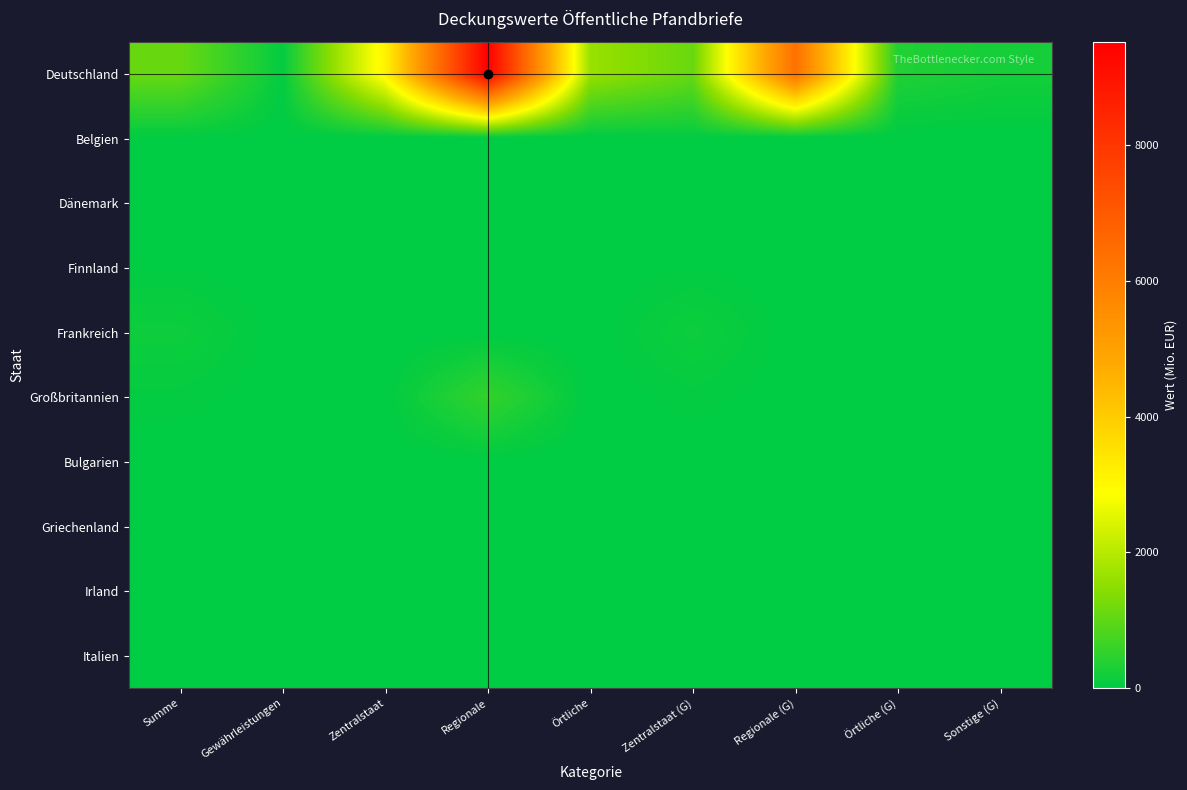

Reading right to left, list all the values displayed in this chart.

Deutschland: Sonstige (G)=227.1	Örtliche (G)=354.3	Regionale (G)=6373.4	Zentralstaat (G)=1104.8	Örtliche=1642.2	Regionale=9524.9	Zentralstaat=3107.9	Gewährleistungen=52.7	Summe=1104.8
Belgien: Sonstige (G)=0.0	Örtliche (G)=0.0	Regionale (G)=0.0	Zentralstaat (G)=25.1	Örtliche=0.0	Regionale=0.0	Zentralstaat=0.0	Gewährleistungen=0.0	Summe=25.1
Dänemark: Sonstige (G)=0.0	Örtliche (G)=0.0	Regionale (G)=0.0	Zentralstaat (G)=22.2	Örtliche=0.0	Regionale=0.0	Zentralstaat=0.0	Gewährleistungen=0.0	Summe=22.2
Finnland: Sonstige (G)=0.0	Örtliche (G)=0.0	Regionale (G)=0.0	Zentralstaat (G)=33.5	Örtliche=0.0	Regionale=0.0	Zentralstaat=0.0	Gewährleistungen=0.0	Summe=33.5
Frankreich: Sonstige (G)=0.0	Örtliche (G)=0.0	Regionale (G)=0.0	Zentralstaat (G)=166.9	Örtliche=0.0	Regionale=0.0	Zentralstaat=0.0	Gewährleistungen=0.0	Summe=166.9
Großbritannien: Sonstige (G)=0.0	Örtliche (G)=0.0	Regionale (G)=0.0	Zentralstaat (G)=58.4	Örtliche=0.0	Regionale=550.1	Zentralstaat=17.0	Gewährleistungen=0.0	Summe=58.4
Bulgarien: Sonstige (G)=0.0	Örtliche (G)=0.0	Regionale (G)=0.0	Zentralstaat (G)=0.0	Örtliche=0.0	Regionale=0.0	Zentralstaat=0.0	Gewährleistungen=0.0	Summe=0.0
Griechenland: Sonstige (G)=0.0	Örtliche (G)=0.0	Regionale (G)=0.0	Zentralstaat (G)=0.0	Örtliche=0.0	Regionale=0.0	Zentralstaat=0.0	Gewährleistungen=0.0	Summe=0.0
Irland: Sonstige (G)=0.0	Örtliche (G)=0.0	Regionale (G)=0.0	Zentralstaat (G)=0.0	Örtliche=0.0	Regionale=0.0	Zentralstaat=0.0	Gewährleistungen=0.0	Summe=0.0
Italien: Sonstige (G)=0.0	Örtliche (G)=0.0	Regionale (G)=0.0	Zentralstaat (G)=0.0	Örtliche=0.0	Regionale=0.0	Zentralstaat=0.0	Gewährleistungen=0.0	Summe=0.0